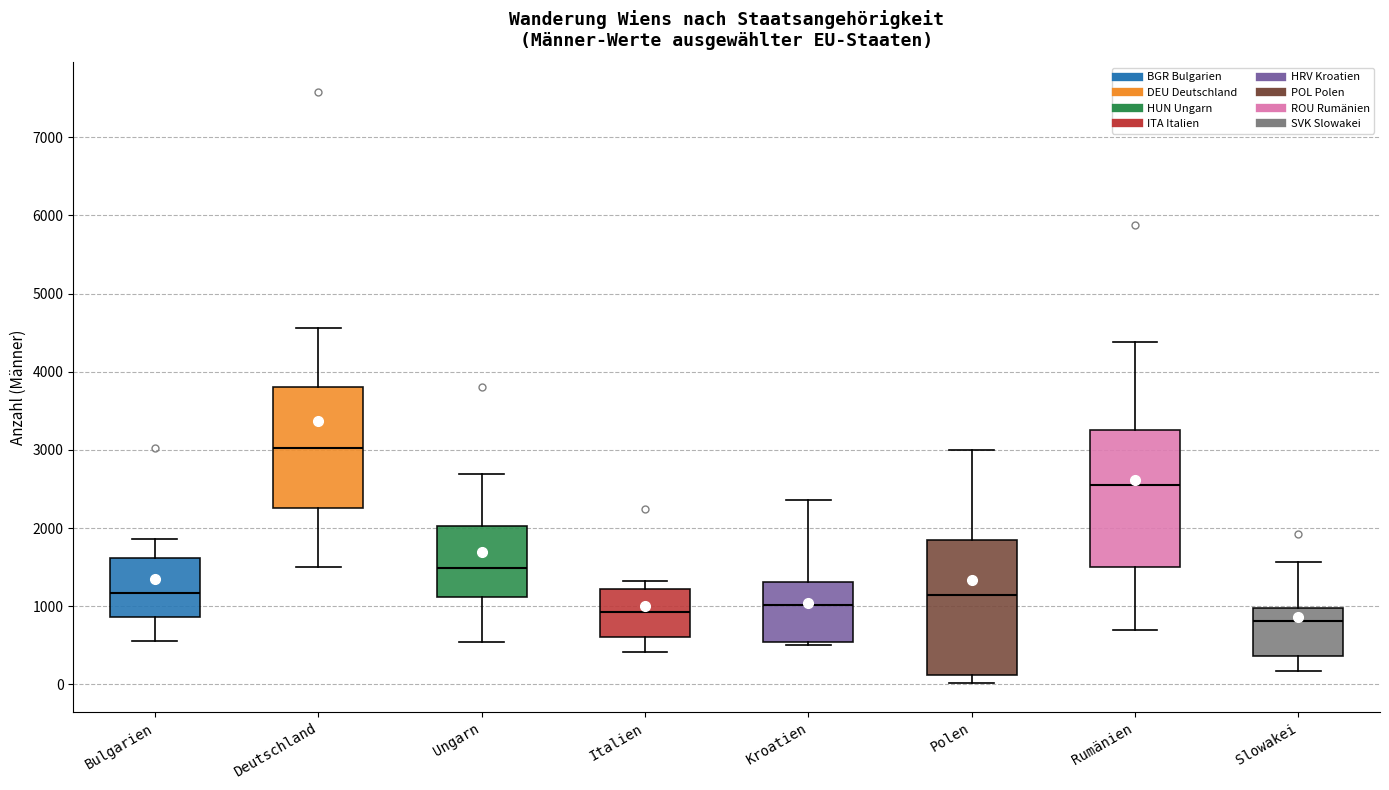

Which box's median line is the highest?

Deutschland